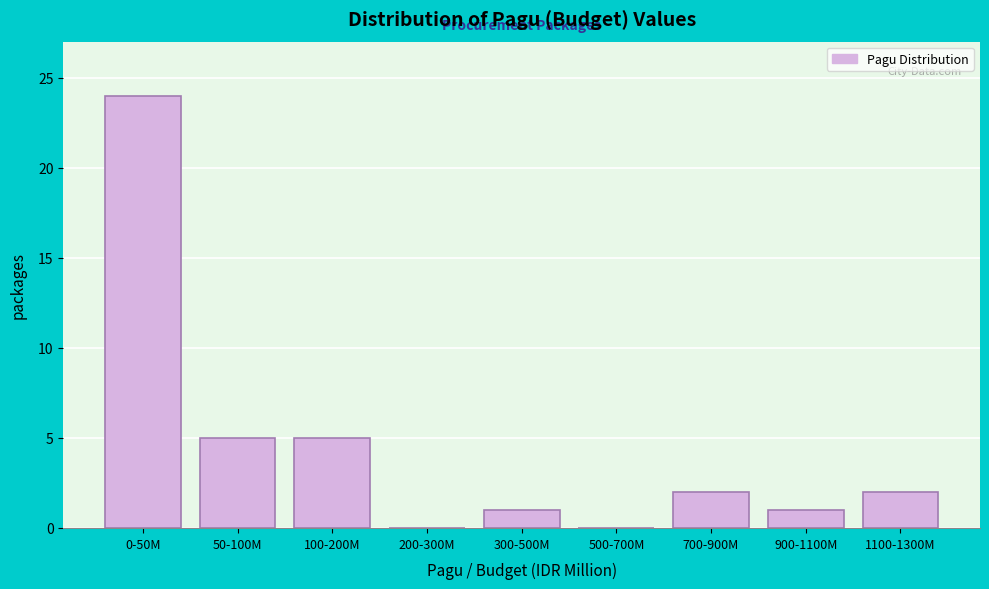

Reading left to right, transcribe all the data shown in this chart.

0-50M=24	50-100M=5	100-200M=5	200-300M=0	300-500M=1	500-700M=0	700-900M=2	900-1100M=1	1100-1300M=2